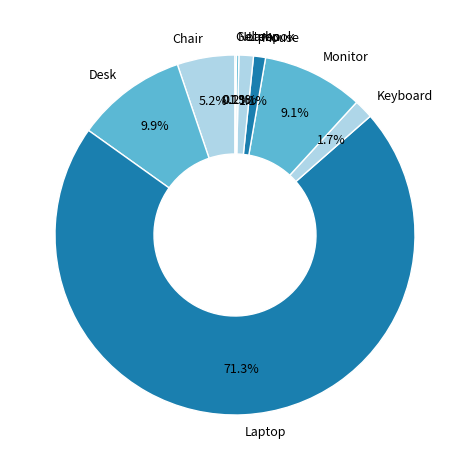

Which category has the biggest portion of the pie?

Laptop